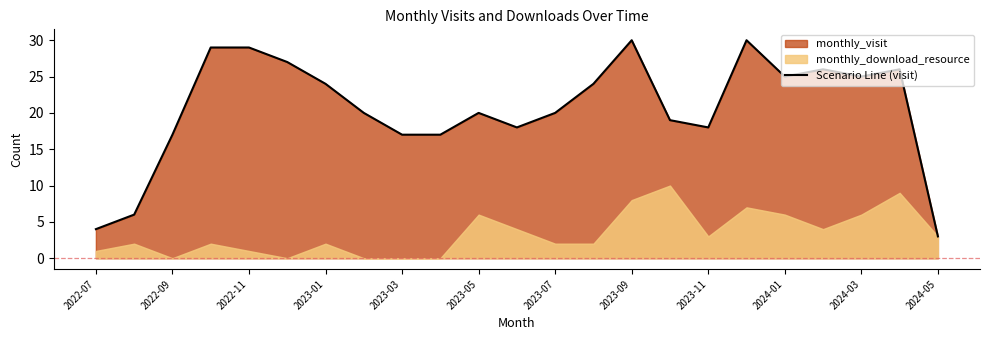

What is the minimum value shown in the chart?

3